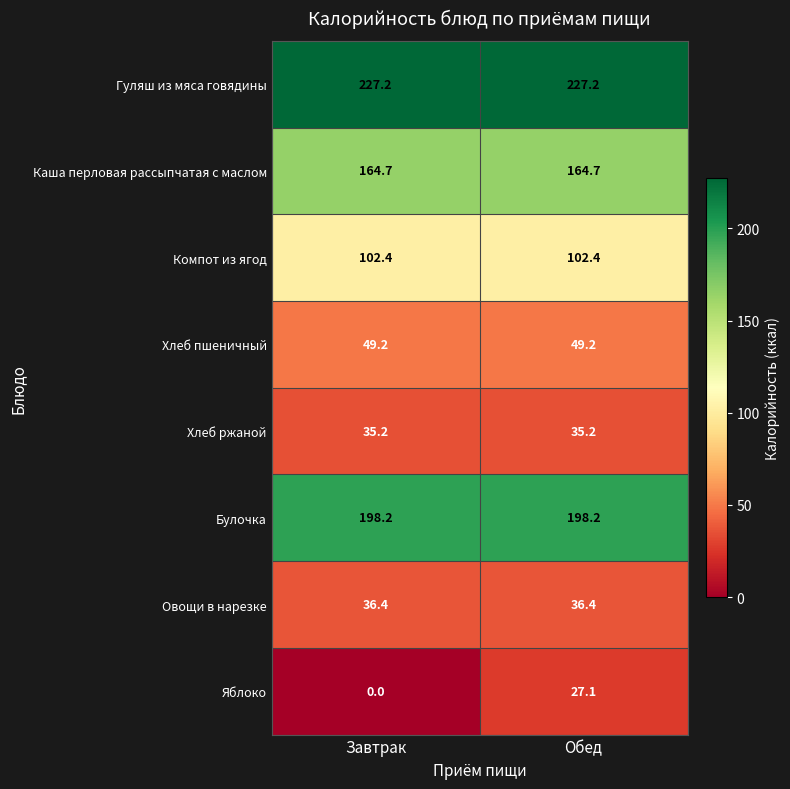

The value of Овощи в нарезке at Обед is 51.0. True or false?

False